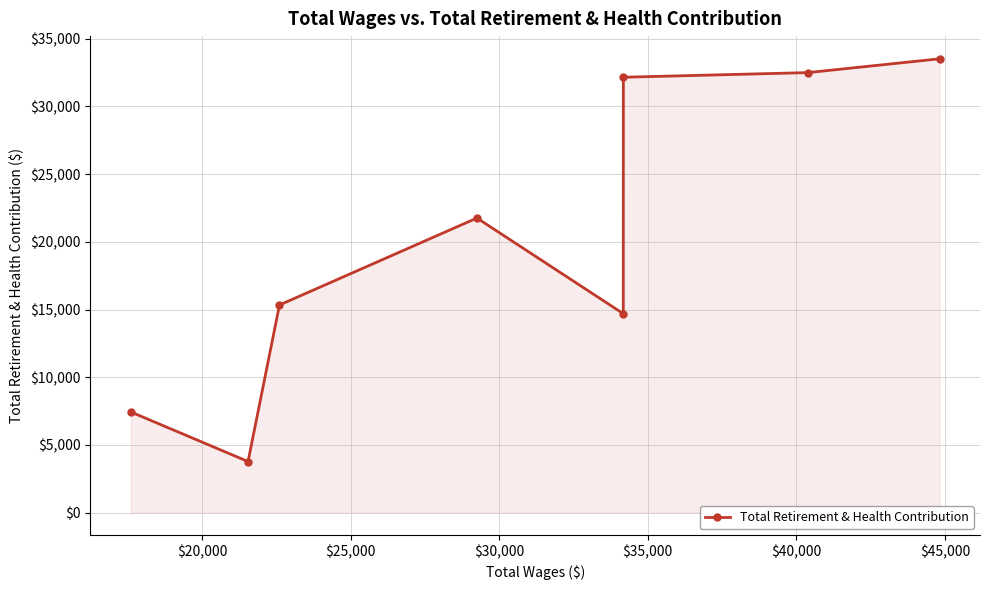

Reading right to left, what are all the values shown in this chart?

33522	32503	32160	14695	21761	15338	3774	7439